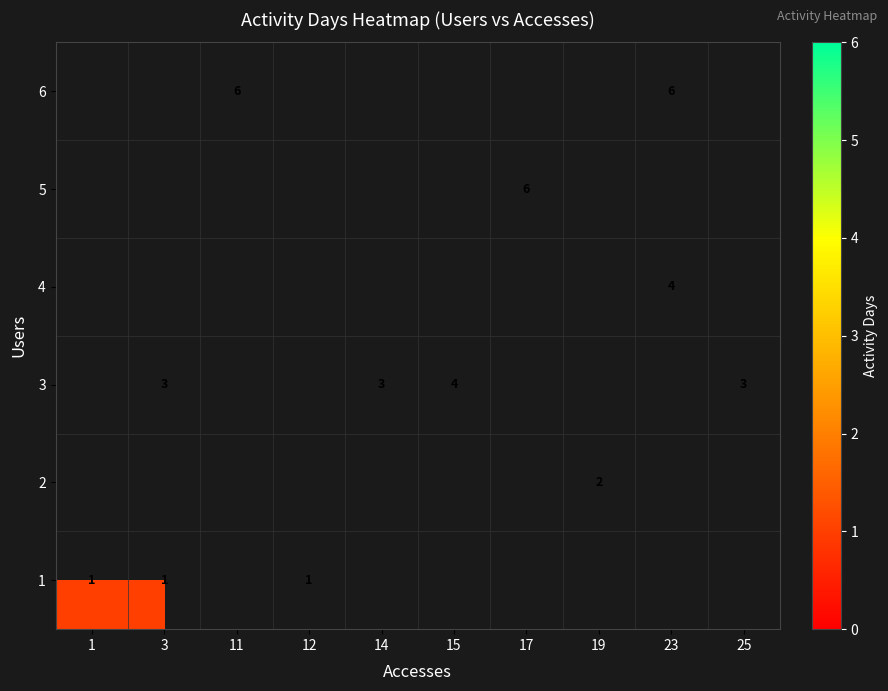

Is it true that 5 equals 6 at 17?

True